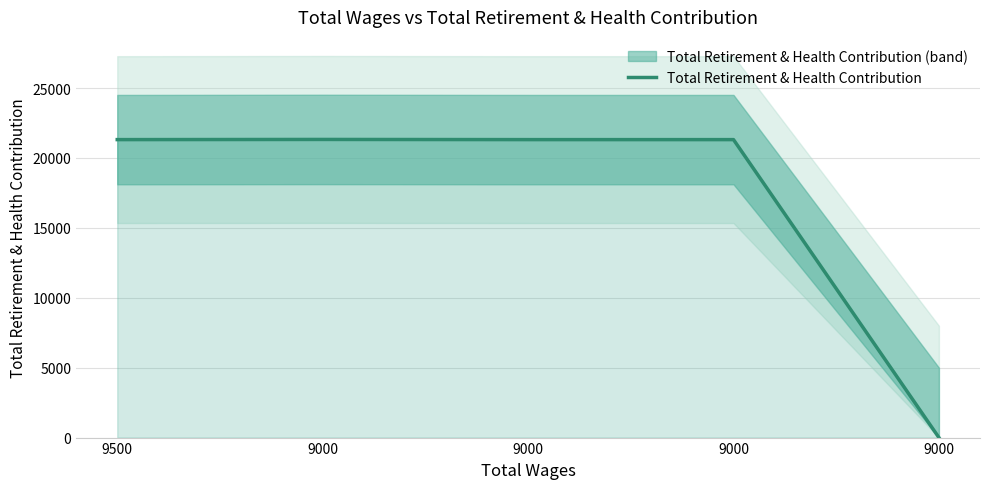

Reading left to right, list all the values displayed in this chart.

21311	21323	21311	21311	0